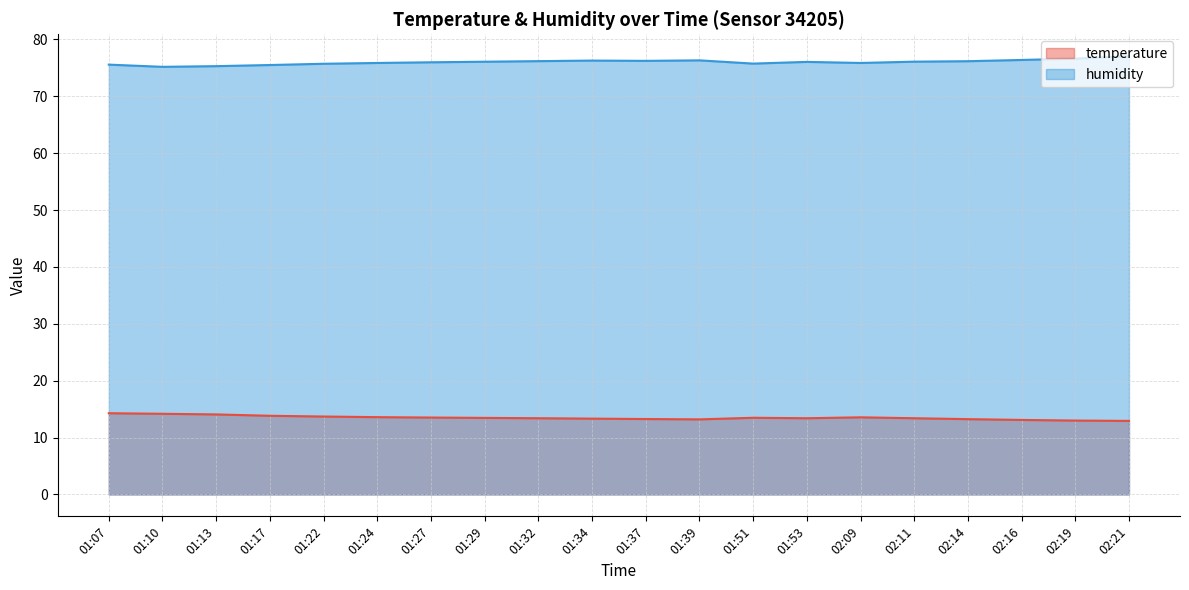

At which category is the sum across all series the highest?

02:21